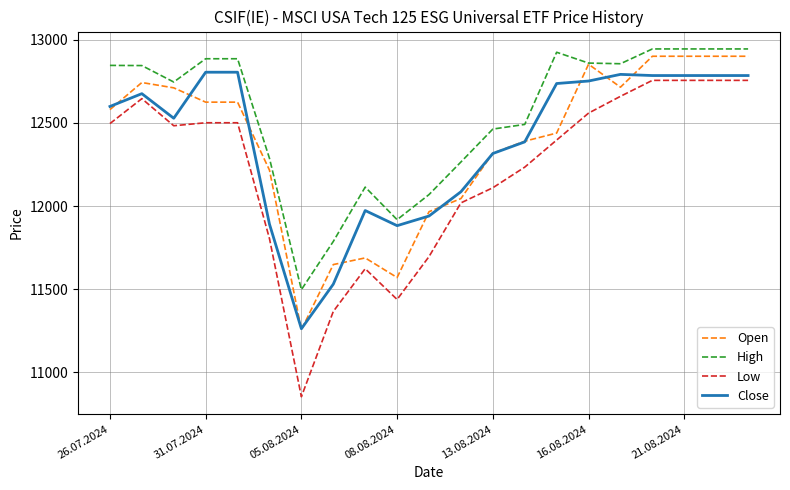

How many values in the Open series are below 12580?

10